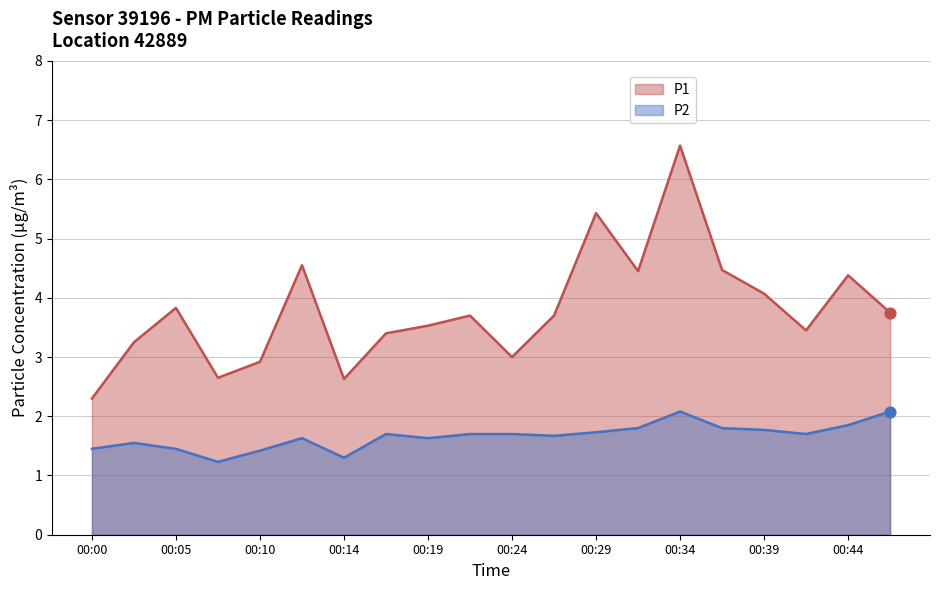

Is the value of P2 at 00:14 greater than the value of P1 at 00:47?

No